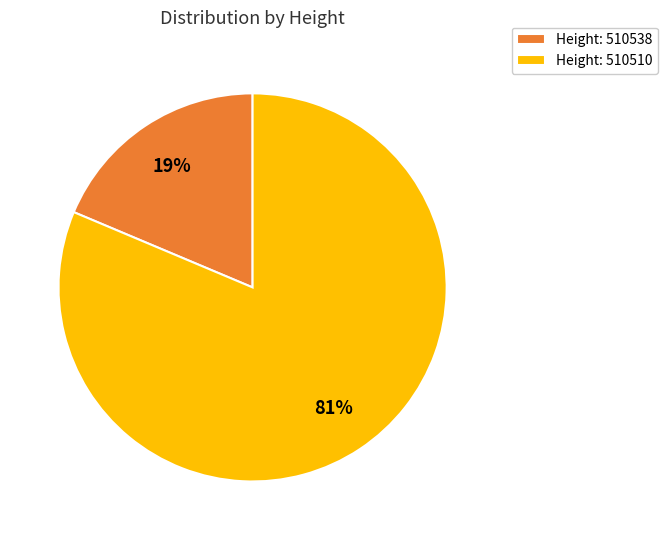

Does Height: 510538 represent more than half of the total?

No